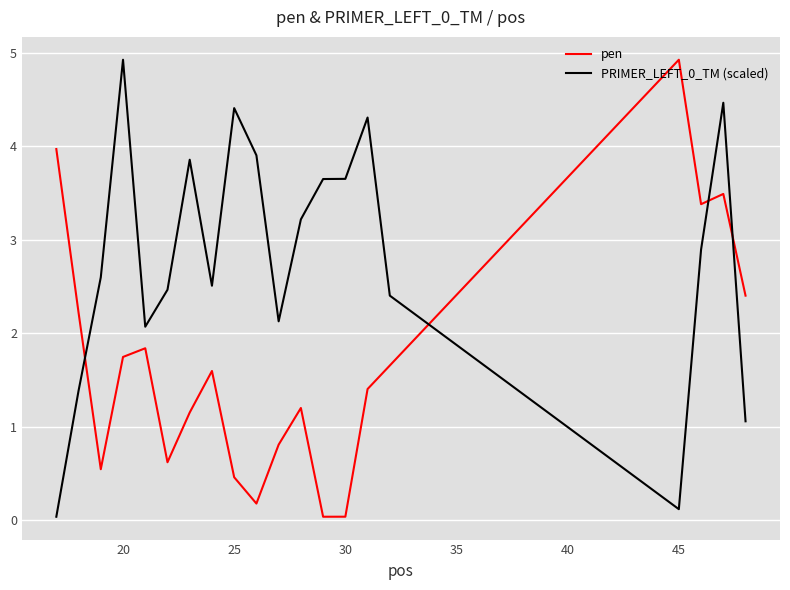

What is the greatest value displayed?

4.9